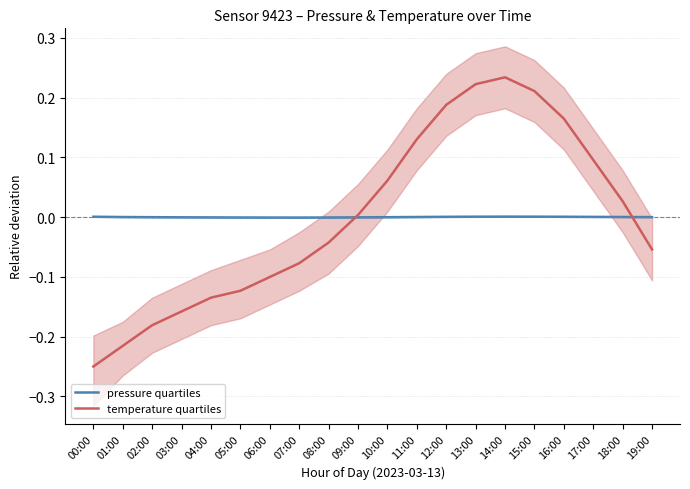

Reading right to left, what are all the values shown in this chart?

pressure quartiles: 19:00=-0.0	18:00=0.0	17:00=0.0	16:00=0.0	15:00=0.0	14:00=0.0	13:00=0.0	12:00=0.0	11:00=0.0	10:00=-0.0	09:00=-0.0	08:00=-0.0	07:00=-0.0	06:00=-0.0	05:00=-0.0	04:00=-0.0	03:00=-0.0	02:00=-0.0	01:00=0.0	00:00=0.0
temperature quartiles: 19:00=-0.1	18:00=0.0	17:00=0.1	16:00=0.2	15:00=0.2	14:00=0.2	13:00=0.2	12:00=0.2	11:00=0.1	10:00=0.1	09:00=0.0	08:00=-0.0	07:00=-0.1	06:00=-0.1	05:00=-0.1	04:00=-0.1	03:00=-0.2	02:00=-0.2	01:00=-0.2	00:00=-0.3